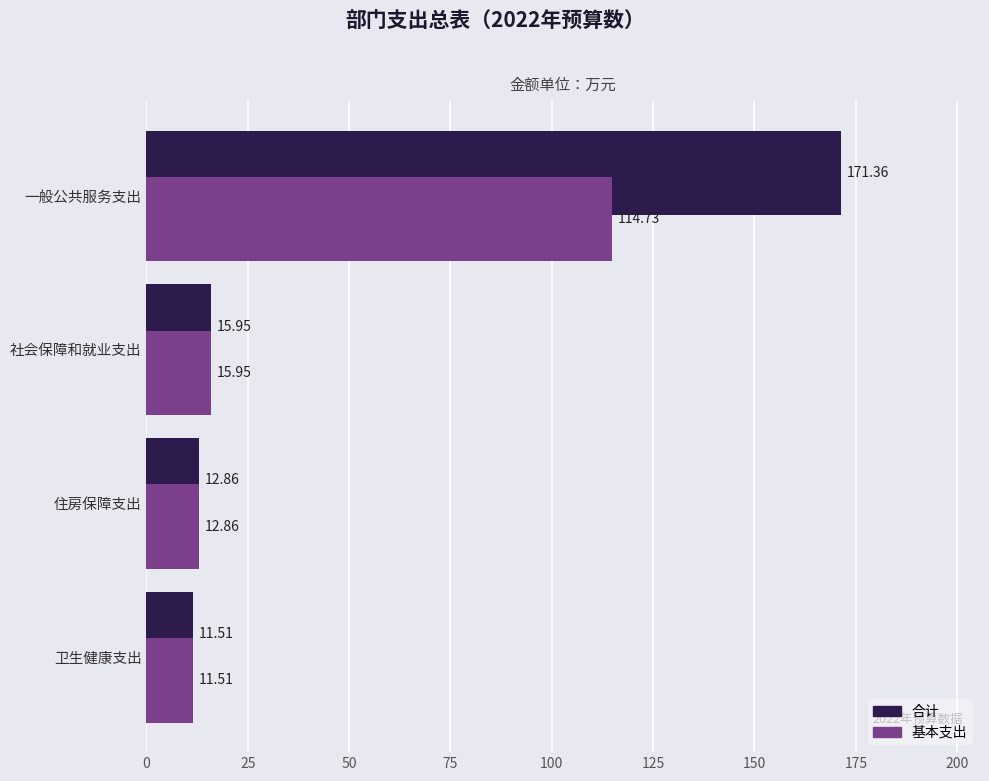

How many values in the 基本支出 series are below 15?

2